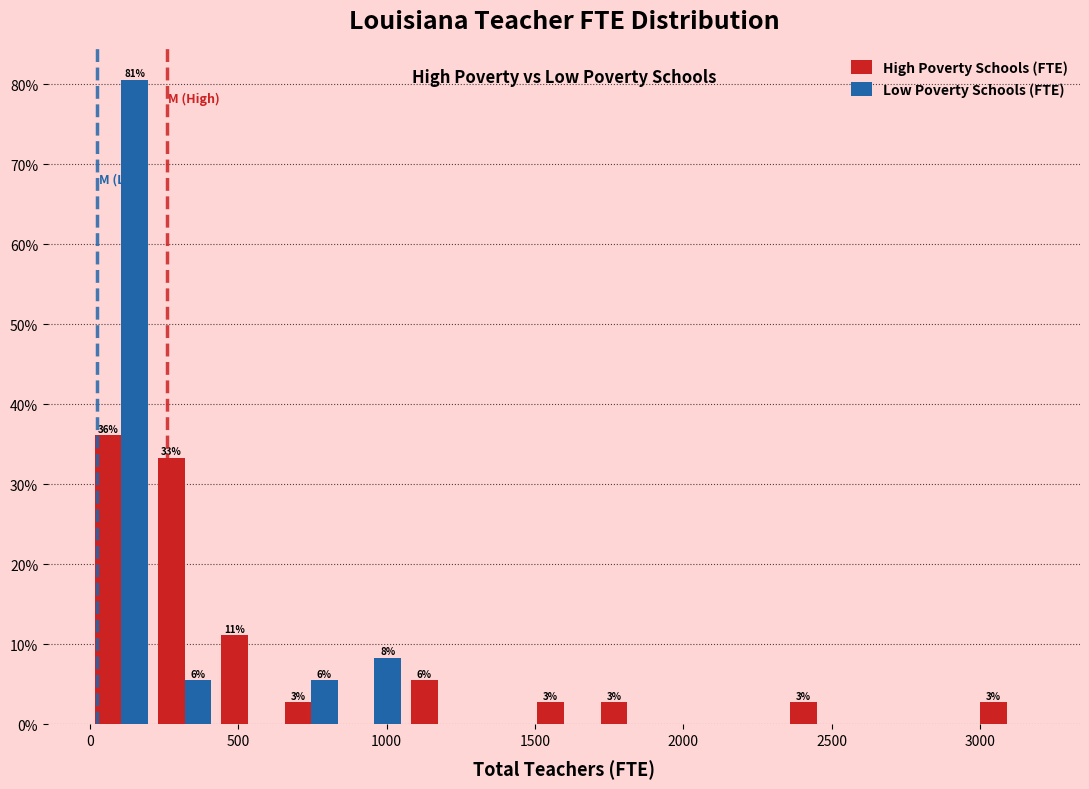

In the High Poverty Schools (FTE) series, which range on the x-axis has the tallest bar?

0 to 200